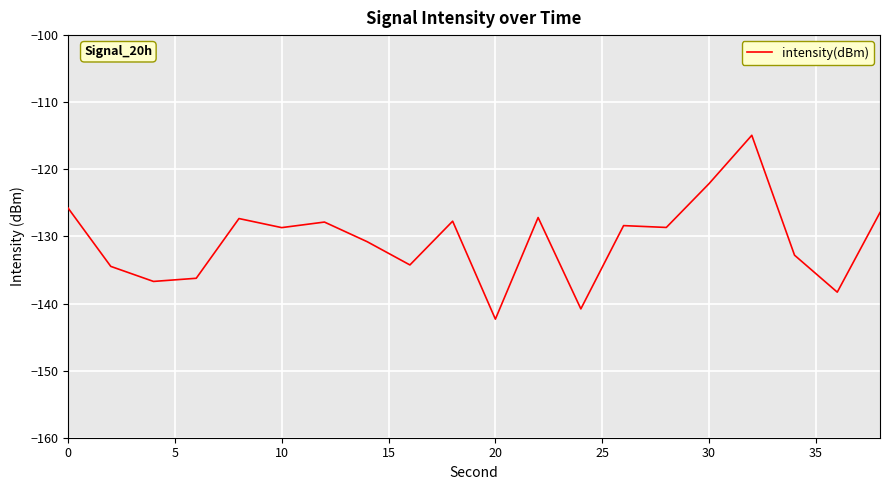

What is the maximum value shown in the chart?

-114.9